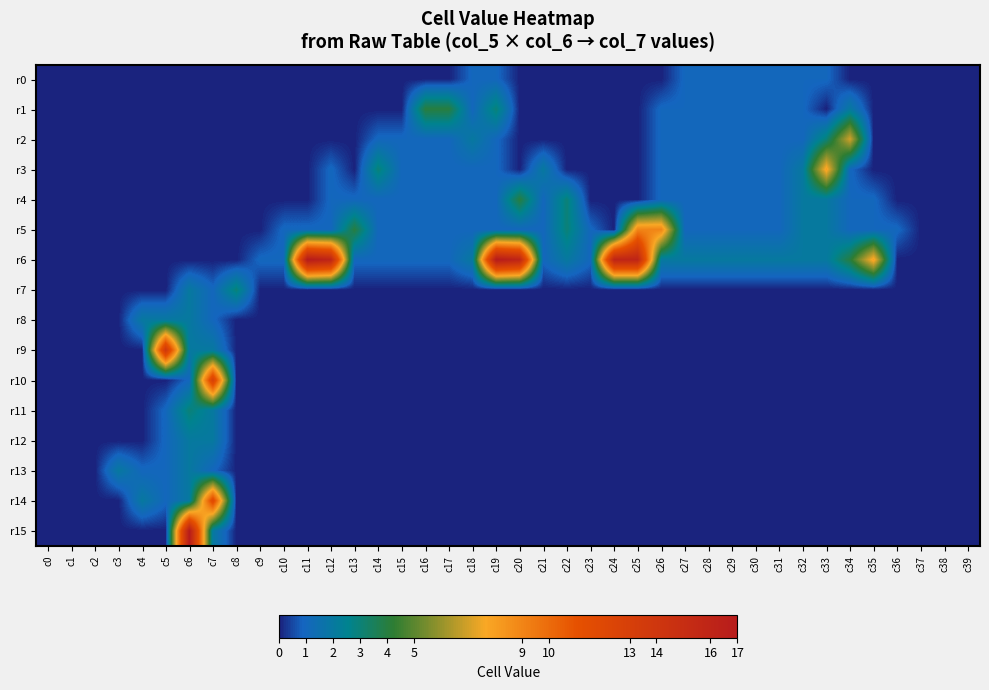

Which series has the largest total across all categories?

r6